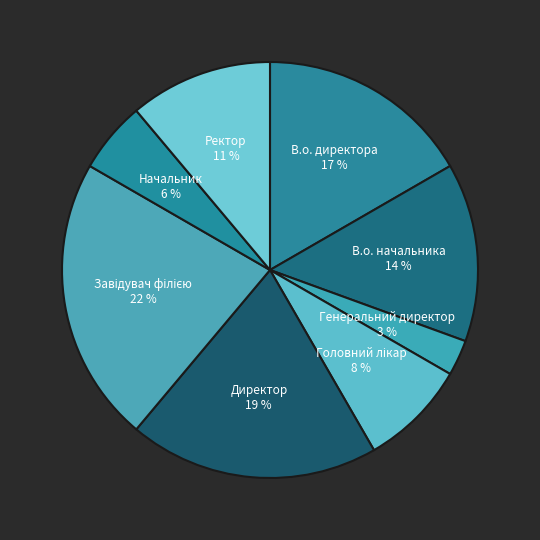

True or false: Директор accounts for 19% of the total.

True